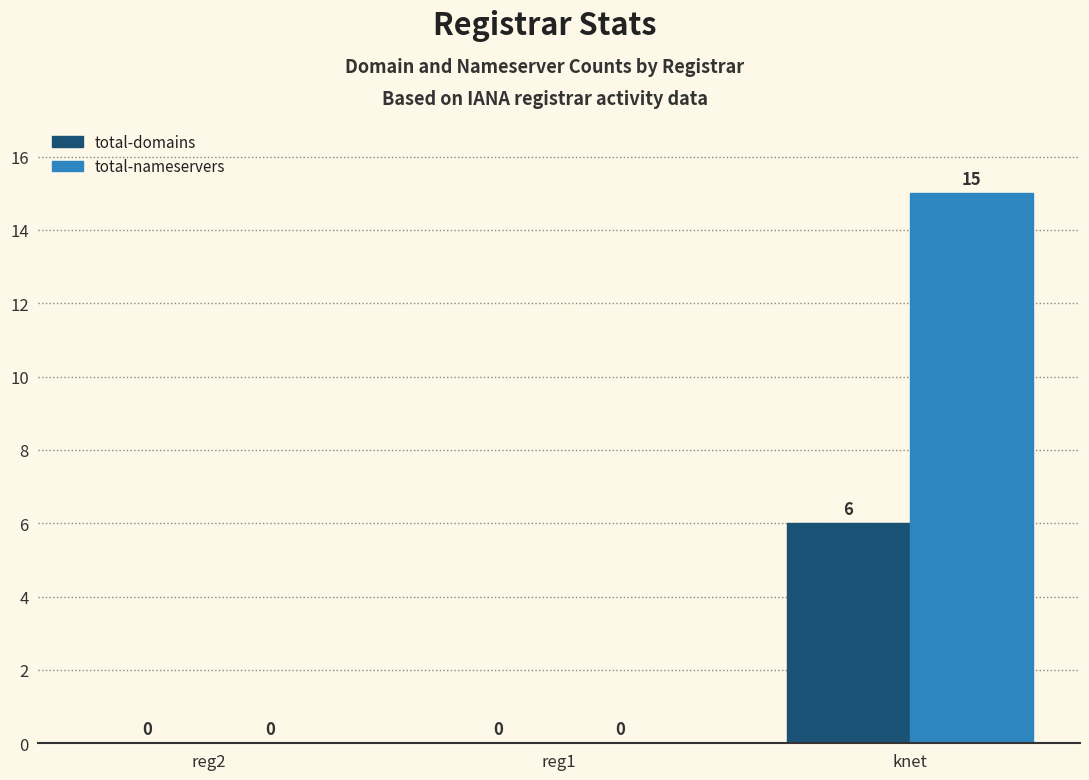

At which category is the sum across all series the highest?

knet